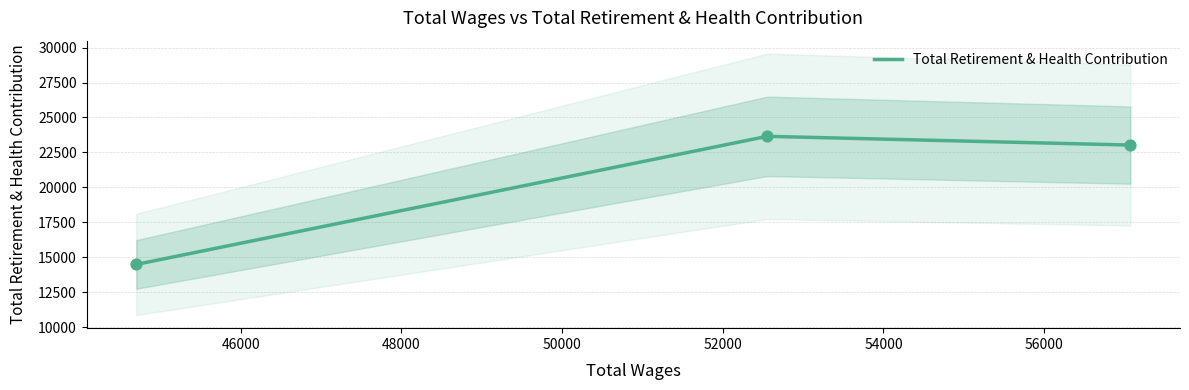

What is the change in value from 57073.0 to 44699.0?

-8535